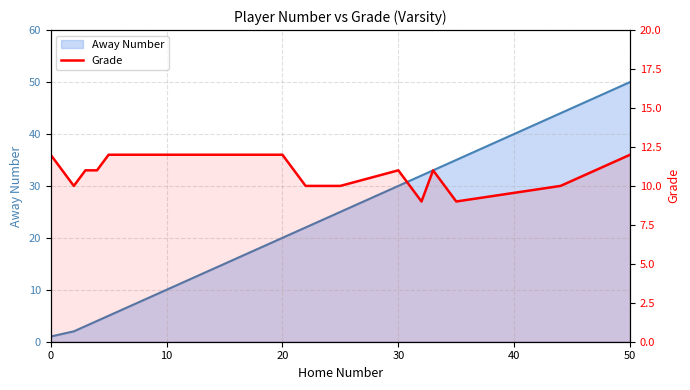

What is the average value of the Grade series?

11